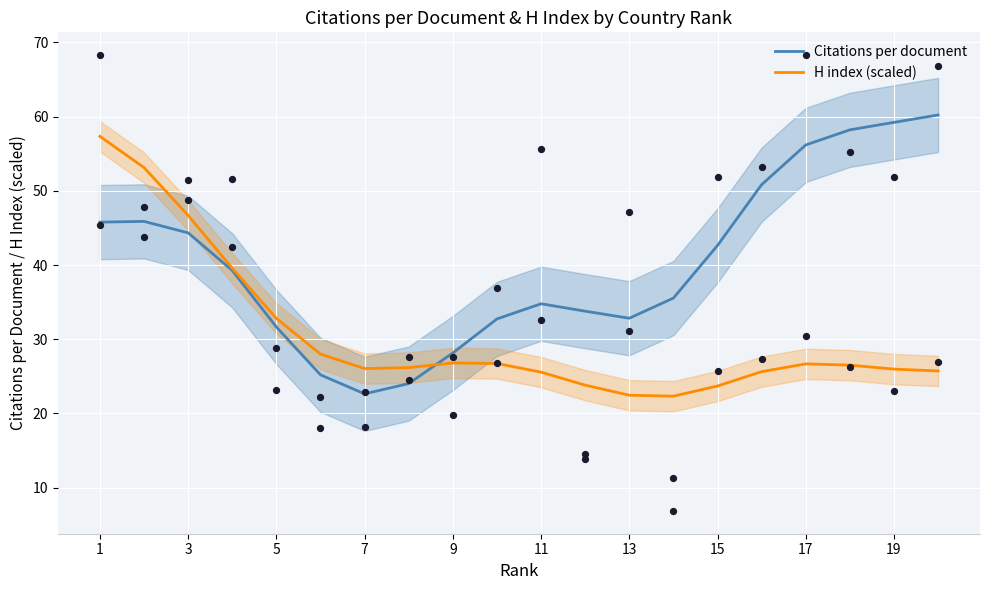

At how many categories does at least one series exceed 47?

7